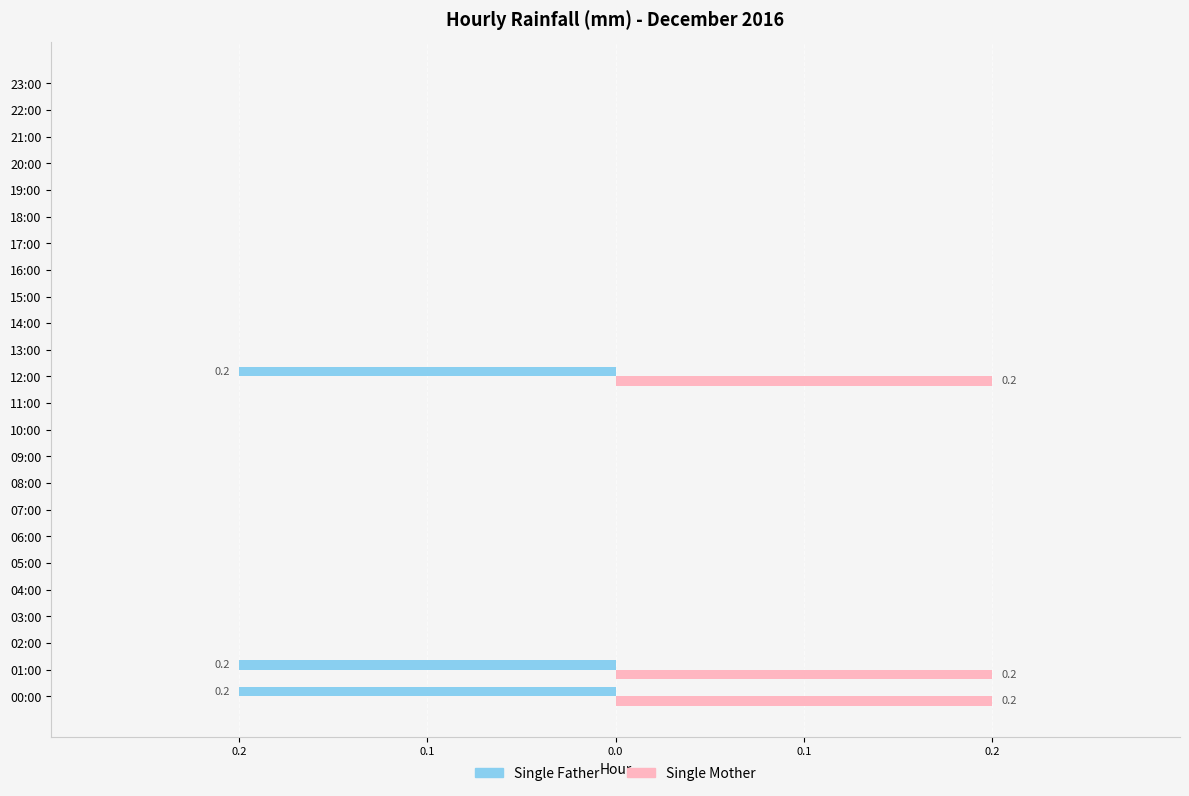

What are all the series names shown in the legend?

Single Father, Single Mother